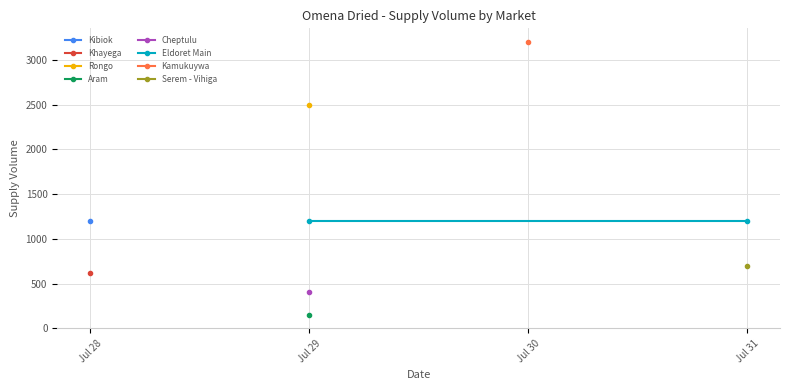

How many data points are less than 1200?

4